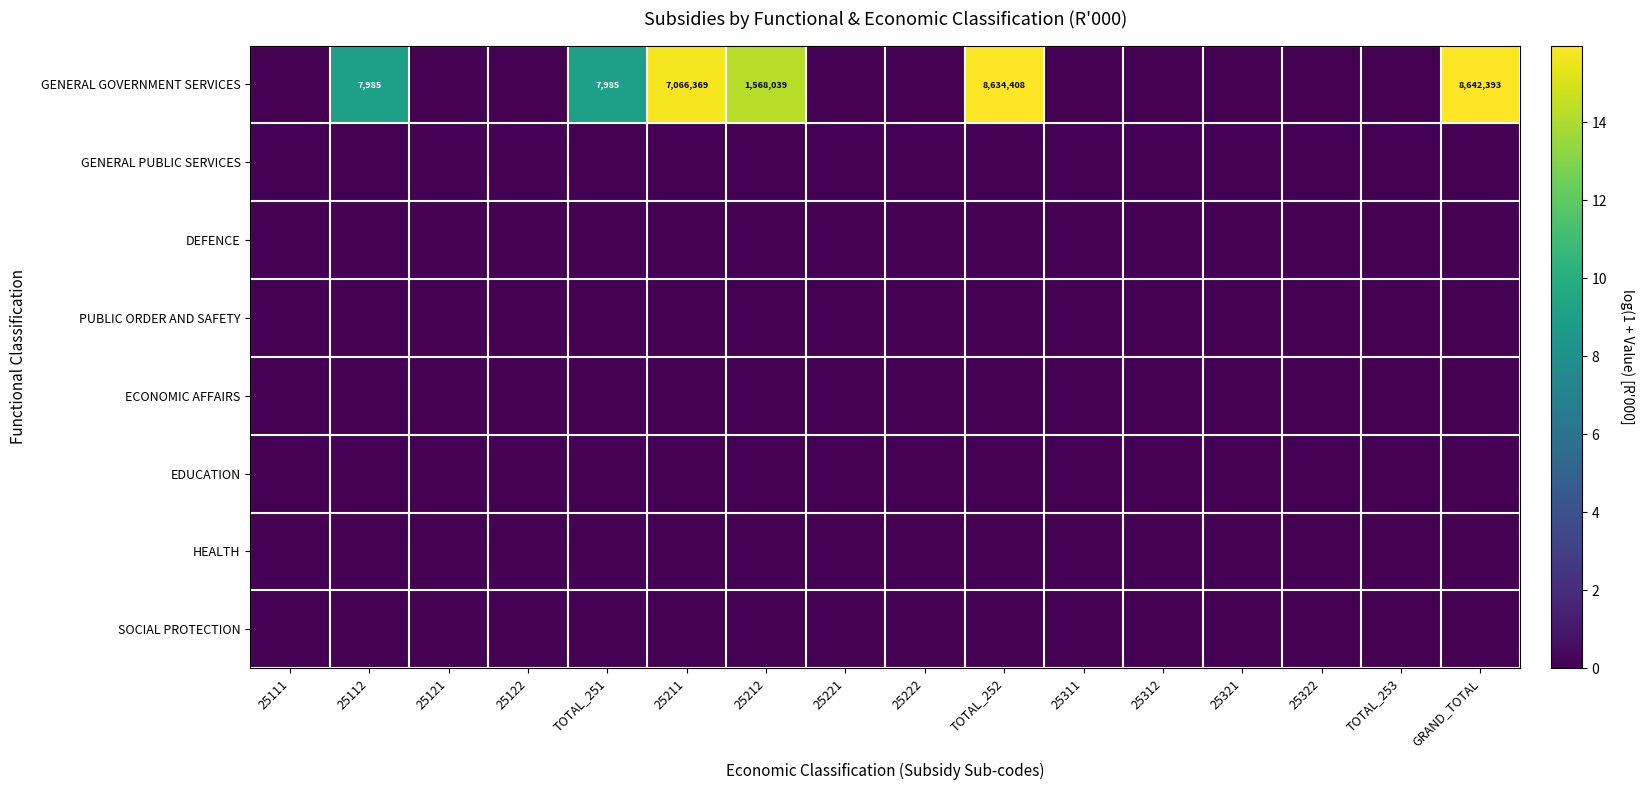

Rank the series at 25111 from highest to lowest value.

GENERAL GOVERNMENT SERVICES, GENERAL PUBLIC SERVICES, DEFENCE, PUBLIC ORDER AND SAFETY, ECONOMIC AFFAIRS, EDUCATION, HEALTH, SOCIAL PROTECTION